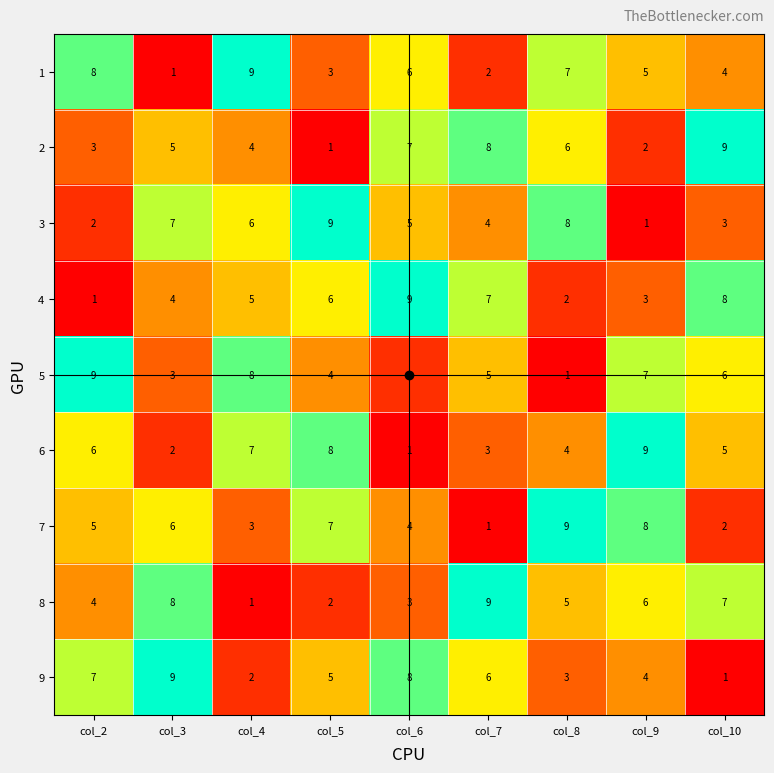

How many values in the 7 series are below 5?

4